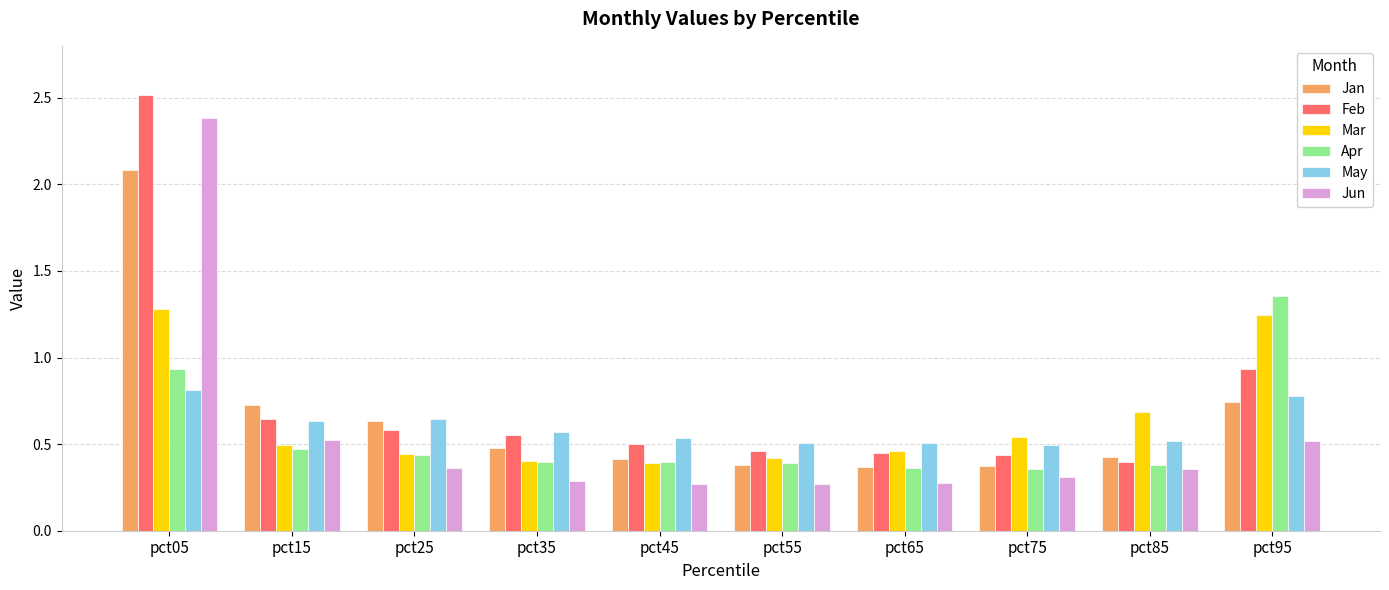

What value does the Feb series have at pct05?

2.5